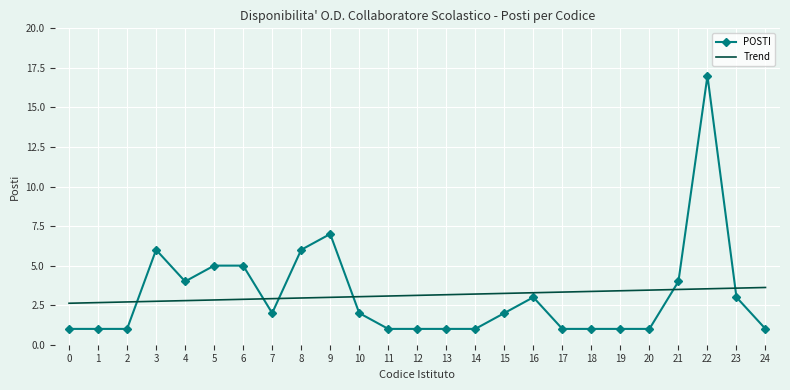

Between 2 and 19, which series saw the biggest shift?

Trend